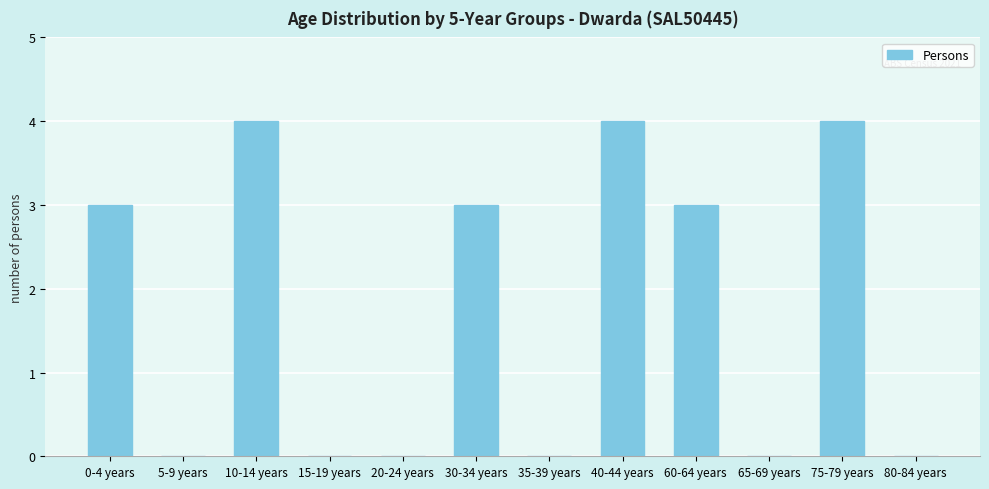

Is it true that the value at 65-69 years is 0?

True